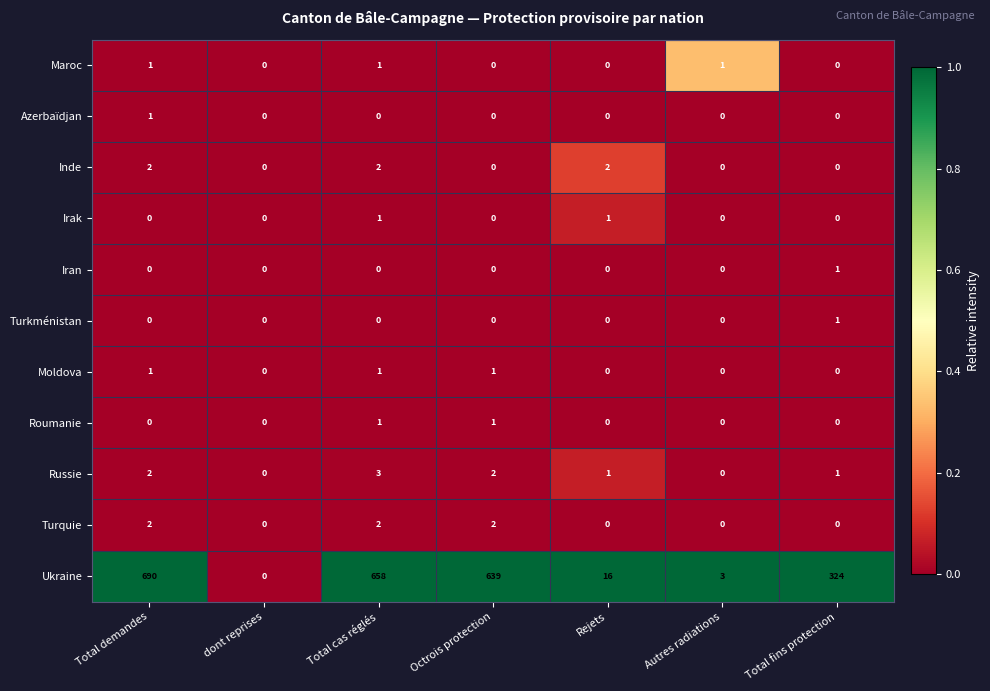

Is the value of Moldova at Octrois protection greater than the value of Turkménistan at Autres radiations?

Yes